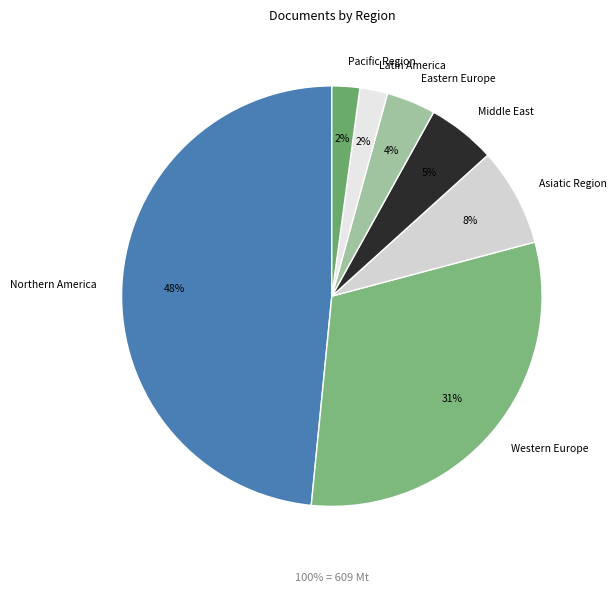

What is the ratio of the value at Middle East to the value at Latin America?

2.5